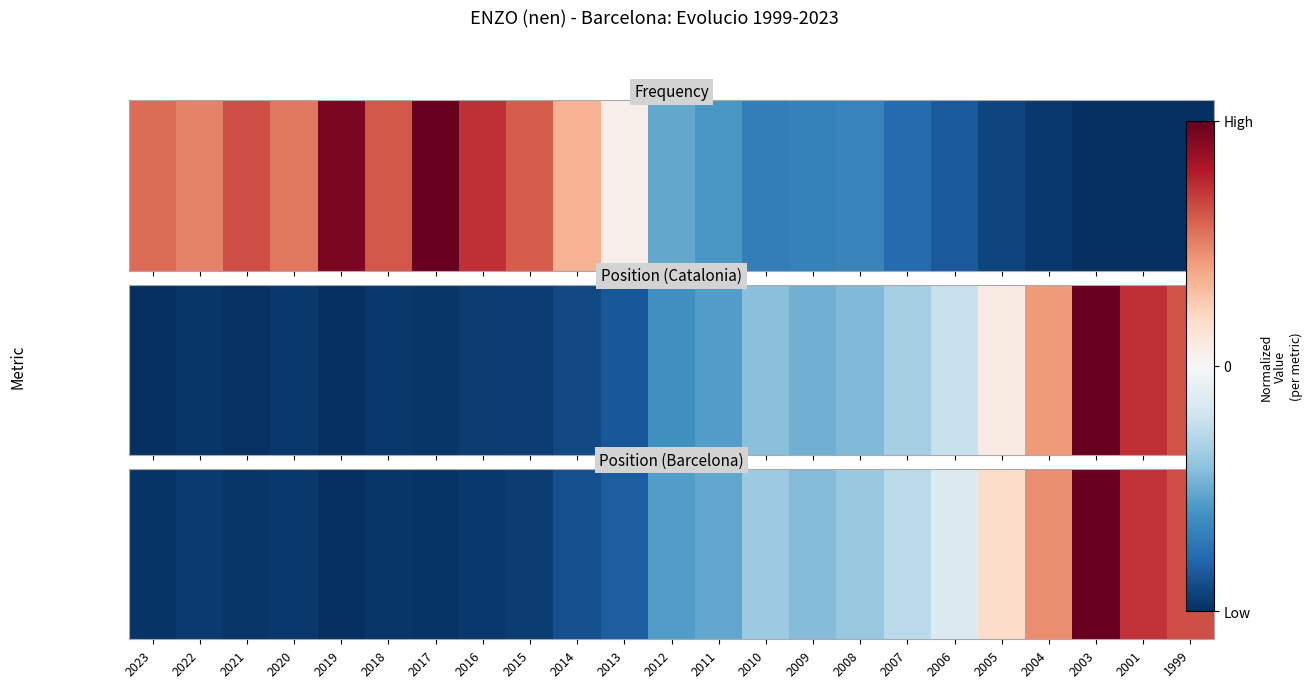

At which label does the data first exceed 0?

2005